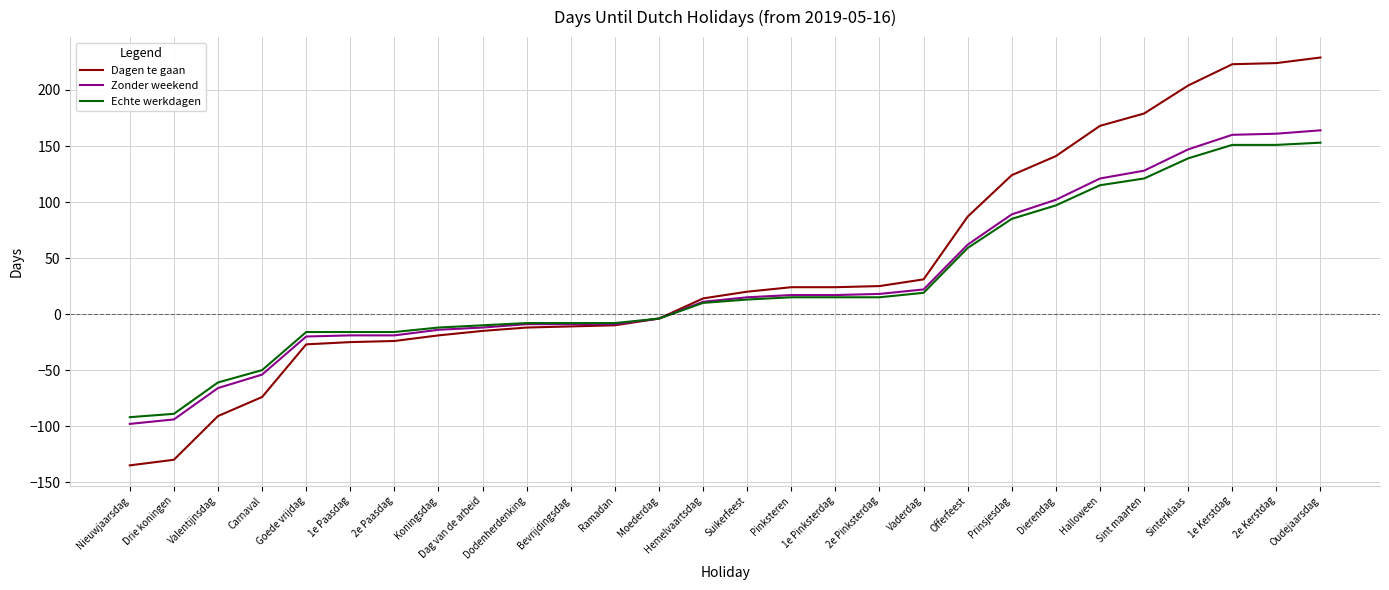

What is the lowest value of the Echte werkdagen series?

-92